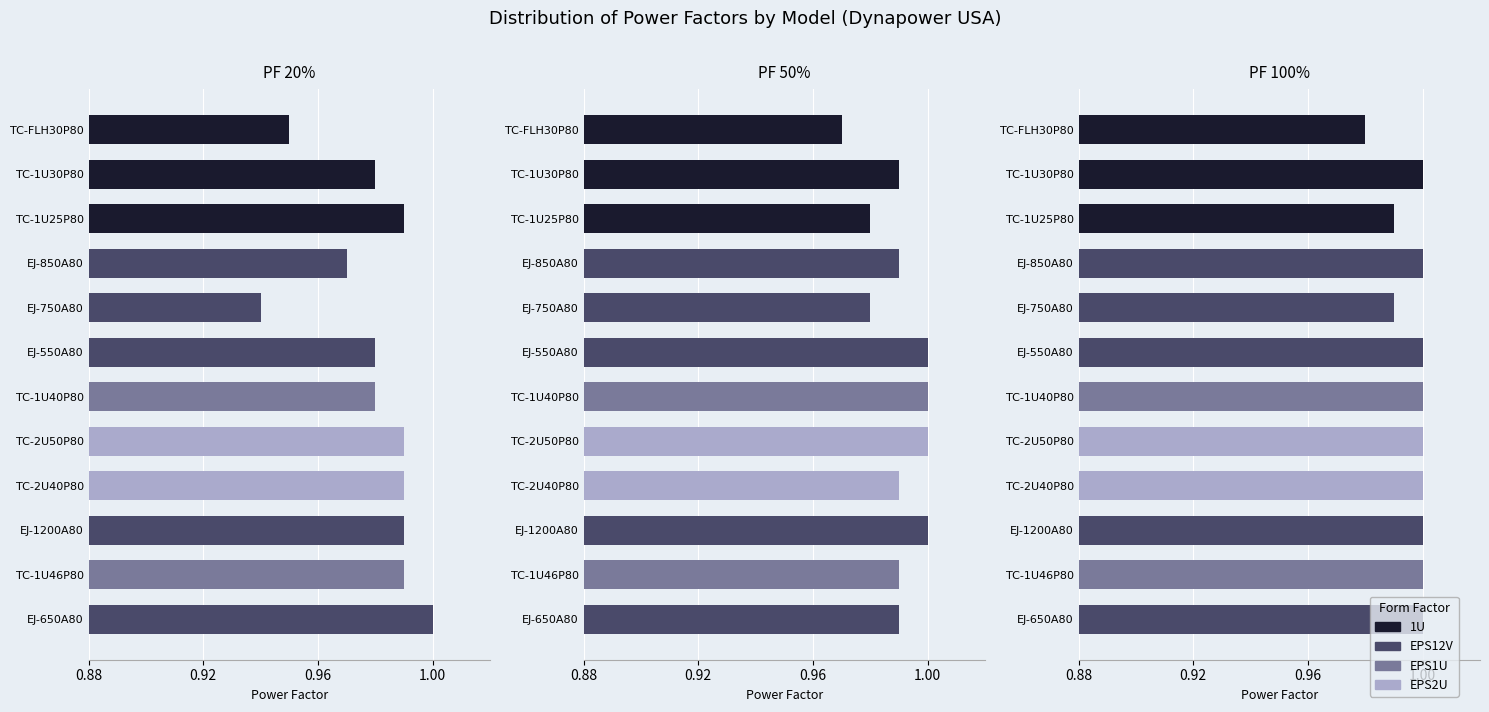

The value of PF 100% at TC-1U46P80 is 1.0. True or false?

True